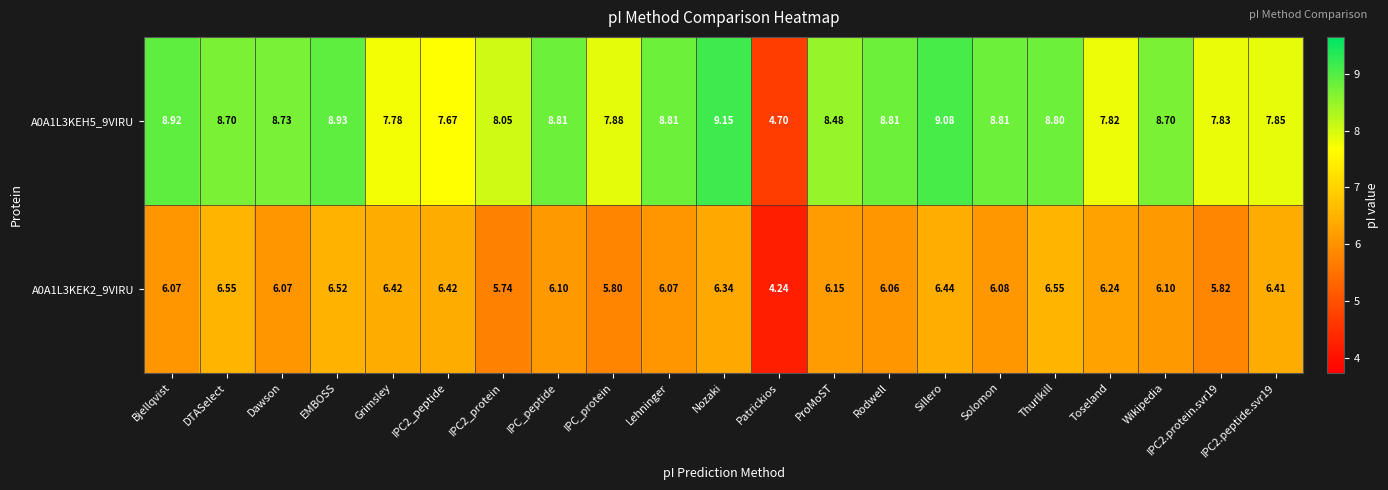

At which label does A0A1L3KEK2_9VIRU reach its minimum?

Patrickios